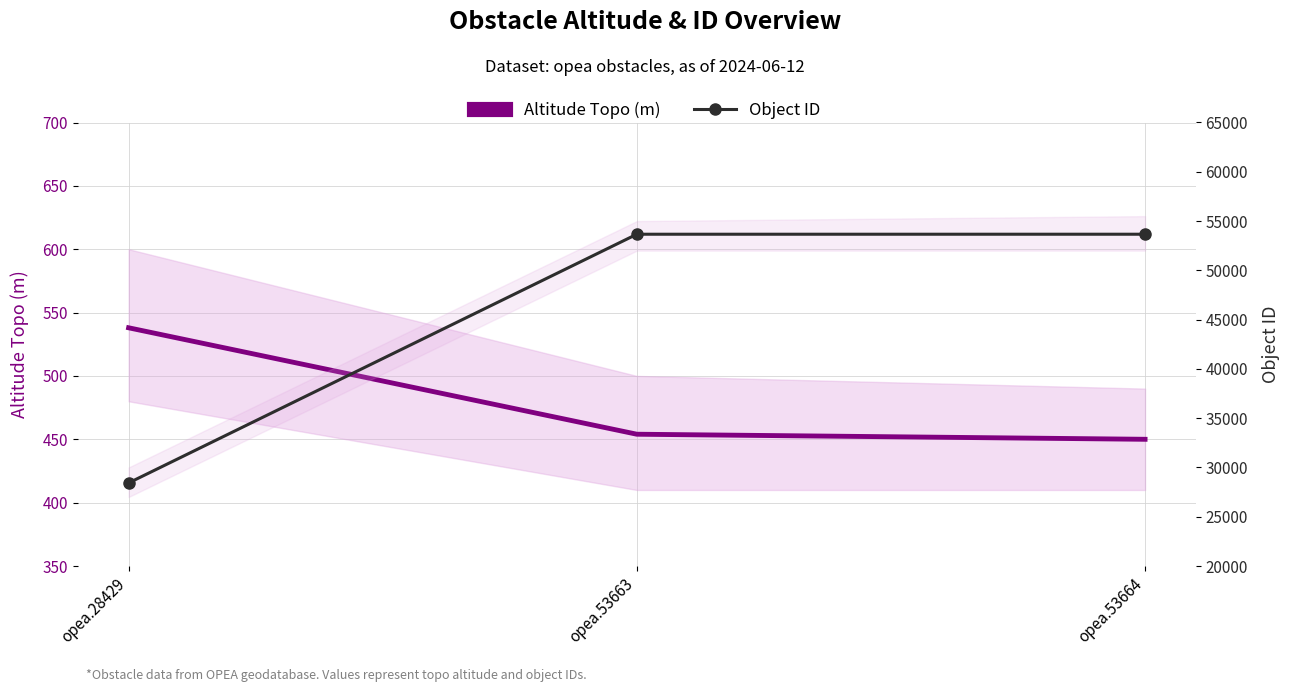

What are all the series names shown in the legend?

Altitude Topo (m), Object ID